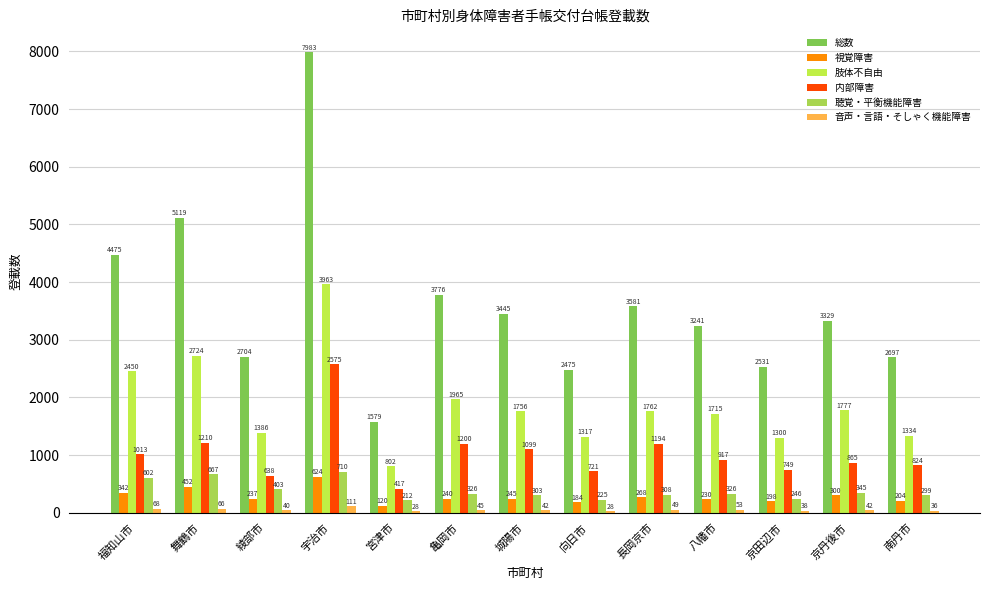

Reading right to left, transcribe all the data shown in this chart.

総数: 2697	3329	2531	3241	3581	2475	3445	3776	1579	7983	2704	5119	4475
視覚障害: 204	300	198	230	268	184	245	240	120	624	237	452	342
肢体不自由: 1334	1777	1300	1715	1762	1317	1756	1965	802	3963	1386	2724	2450
内部障害: 824	865	749	917	1194	721	1099	1200	417	2575	638	1210	1013
聴覚・平衡機能障害: 299	345	246	326	308	225	303	326	212	710	403	667	602
音声・言語・そしゃく機能障害: 36	42	38	53	49	28	42	45	28	111	40	66	68